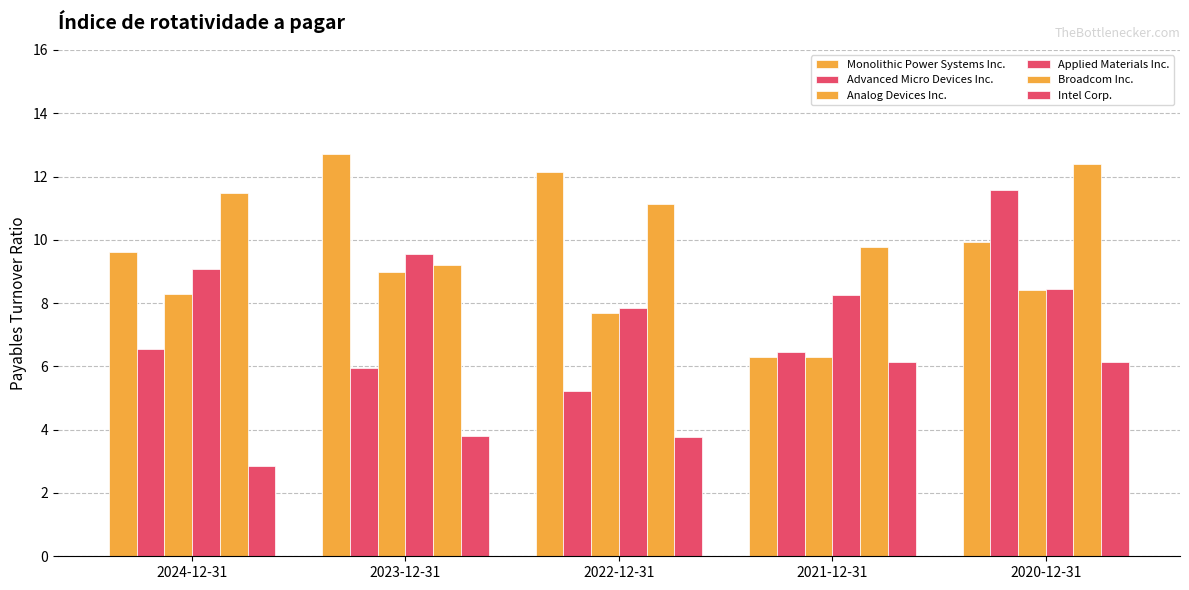

Which has a higher value, 2022-12-31 or 2021-12-31?

2022-12-31